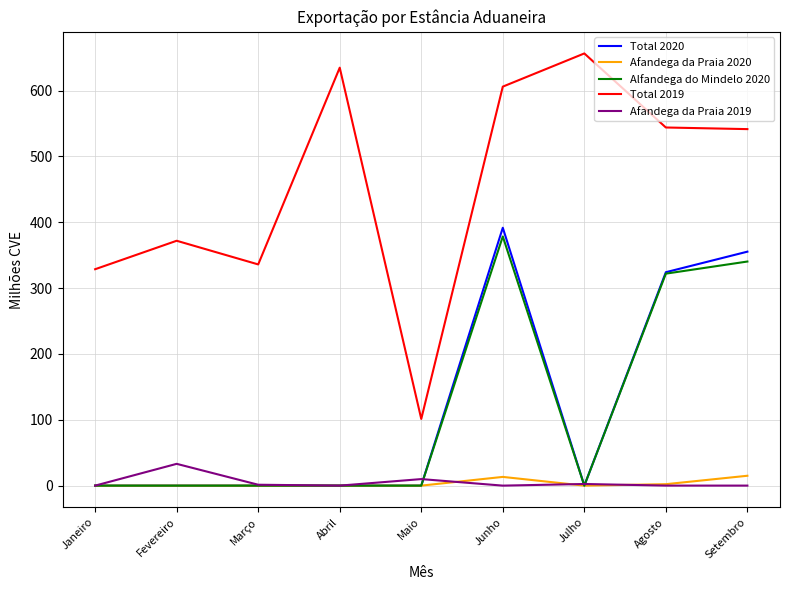

What position from the left is Abril?

4